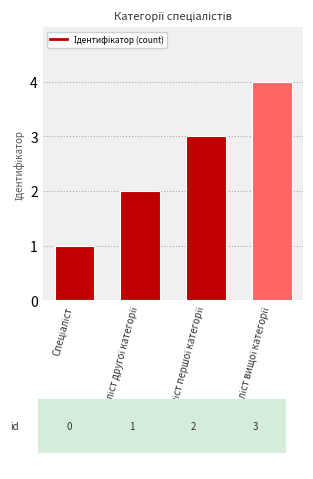

What is the difference between the maximum and minimum values?

3